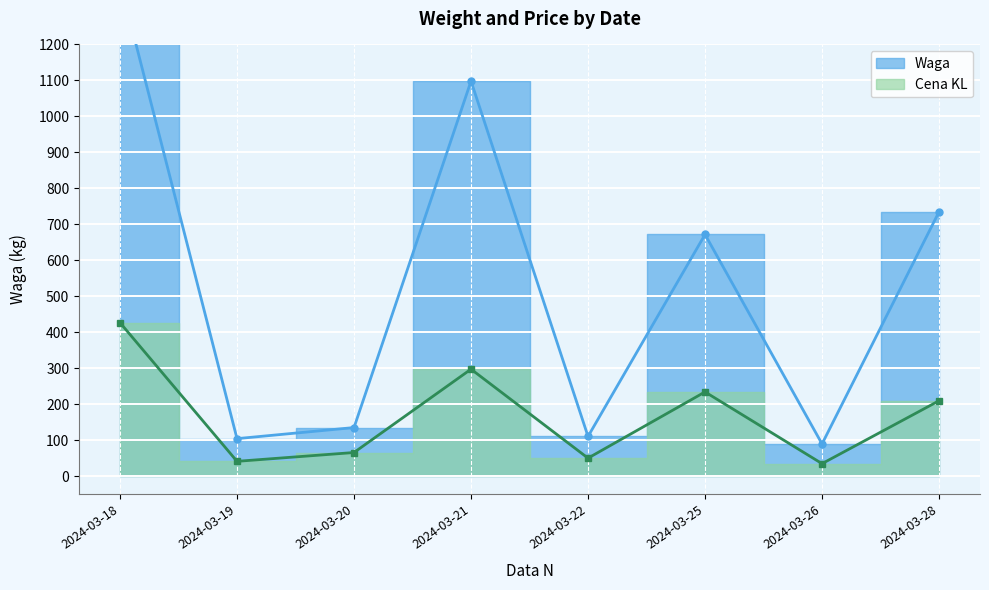

True or false: Cena KL and Waga cross at least once.

False